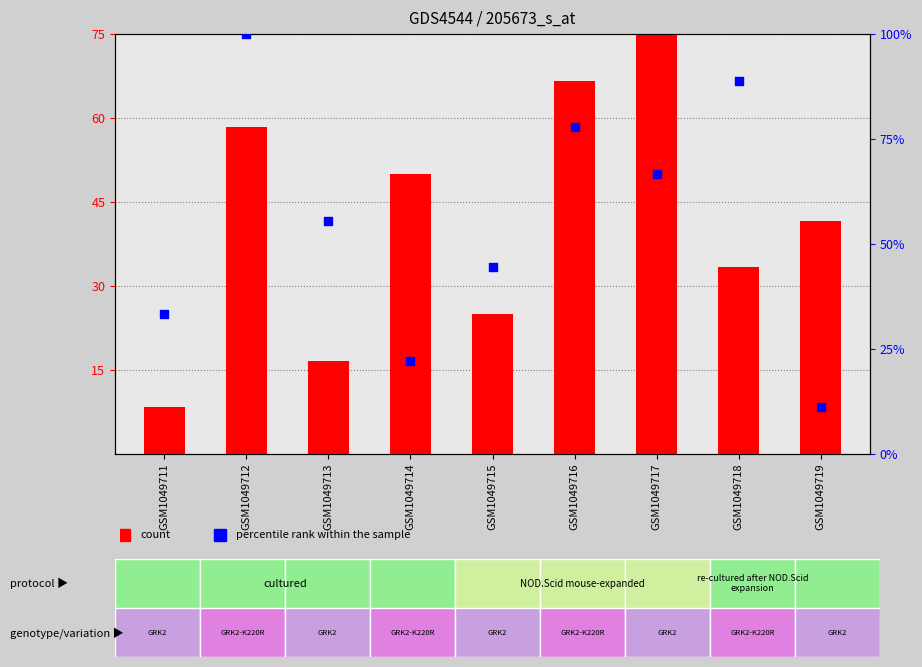

Which series has the widest spread of Y values?

percentile rank within the sample